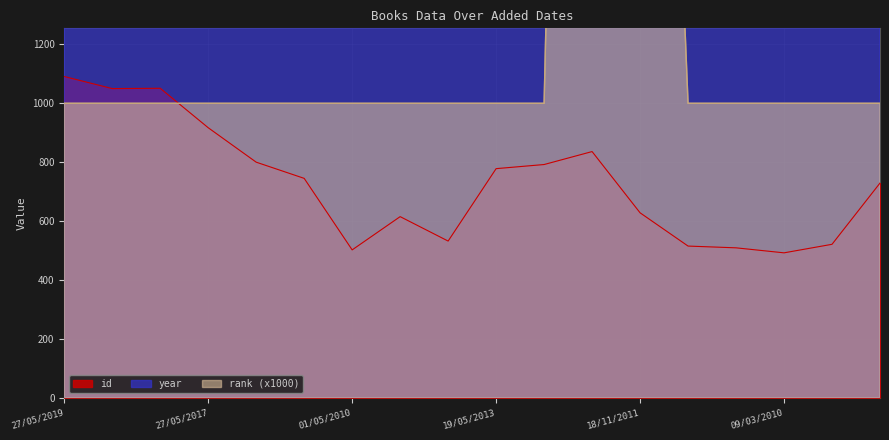

Read the year value at 19/05/2013, to the nearest 5.

2005